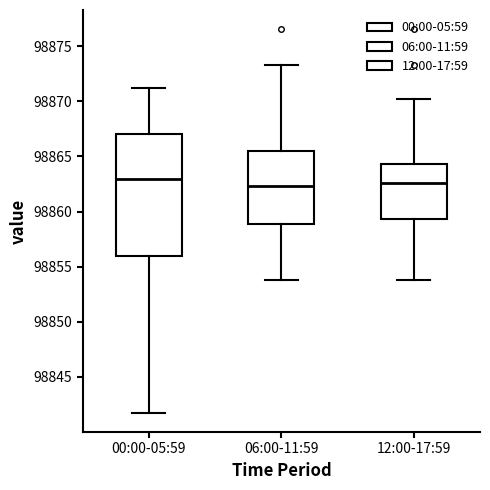

Reading left to right, read every box against the y-axis: the position of its median line, the range the box covers, and the ends of its whiskers. The values are not printed on the chart, so give them approximately, as read against the axis.

00:00-05:59: median 98863.0, box 98856.0 to 98867.0, whiskers 98842.0 to 98871.0
06:00-11:59: median 98862.5, box 98859.0 to 98865.5, whiskers 98854.0 to 98873.5
12:00-17:59: median 98862.5, box 98859.5 to 98864.5, whiskers 98854.0 to 98870.0